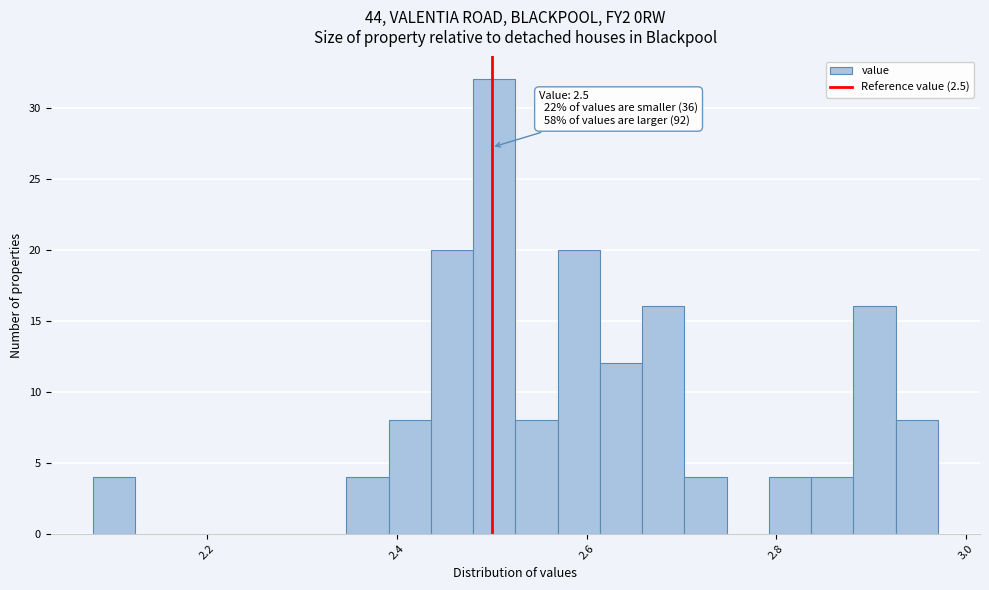

Read against the x-axis, roughly where is the centre of the tallest bar?

2.50